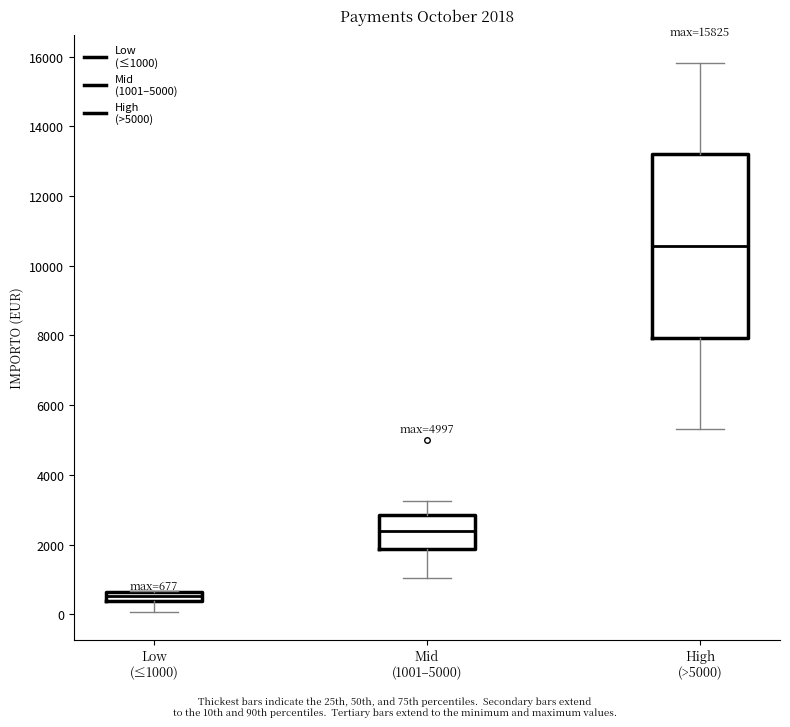

Which box is the tallest, from its lower edge to its upper edge?

High (>5000)